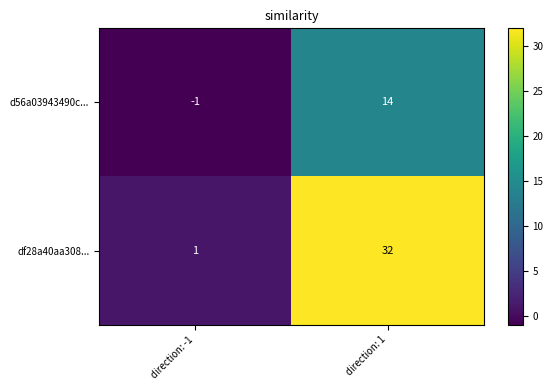

At which label does df28a40aa308... reach its minimum?

direction: -1